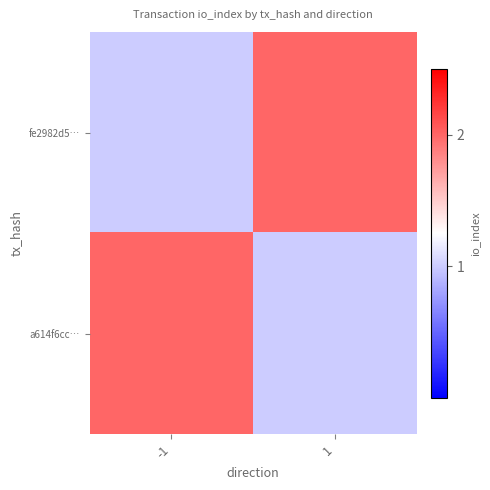

Which has a higher value, 1 or -1?

1